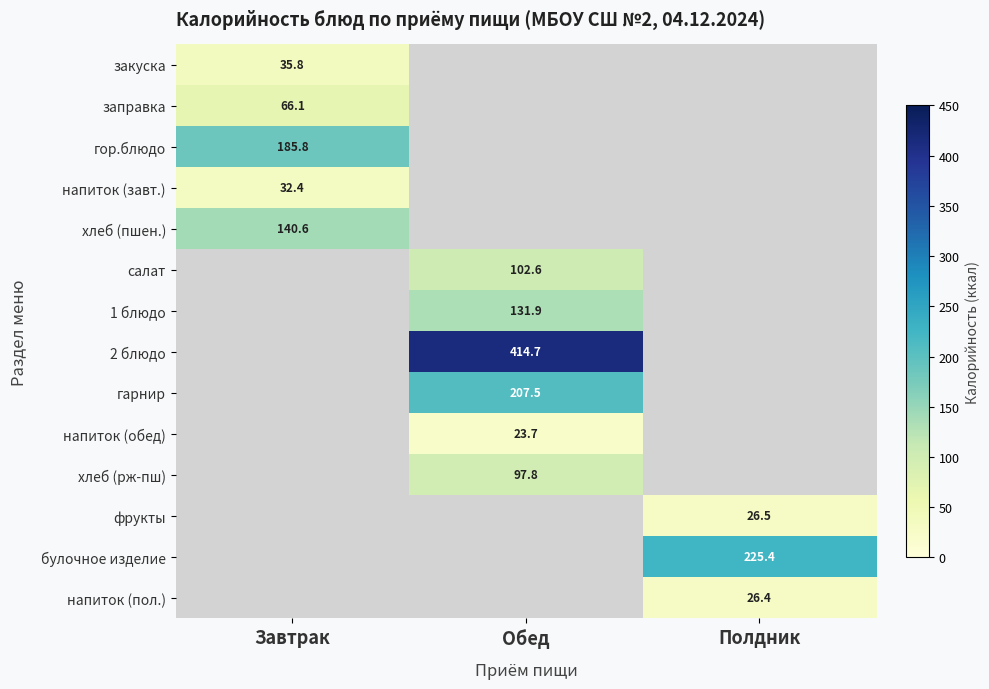

At how many categories does at least one series exceed 372?

1